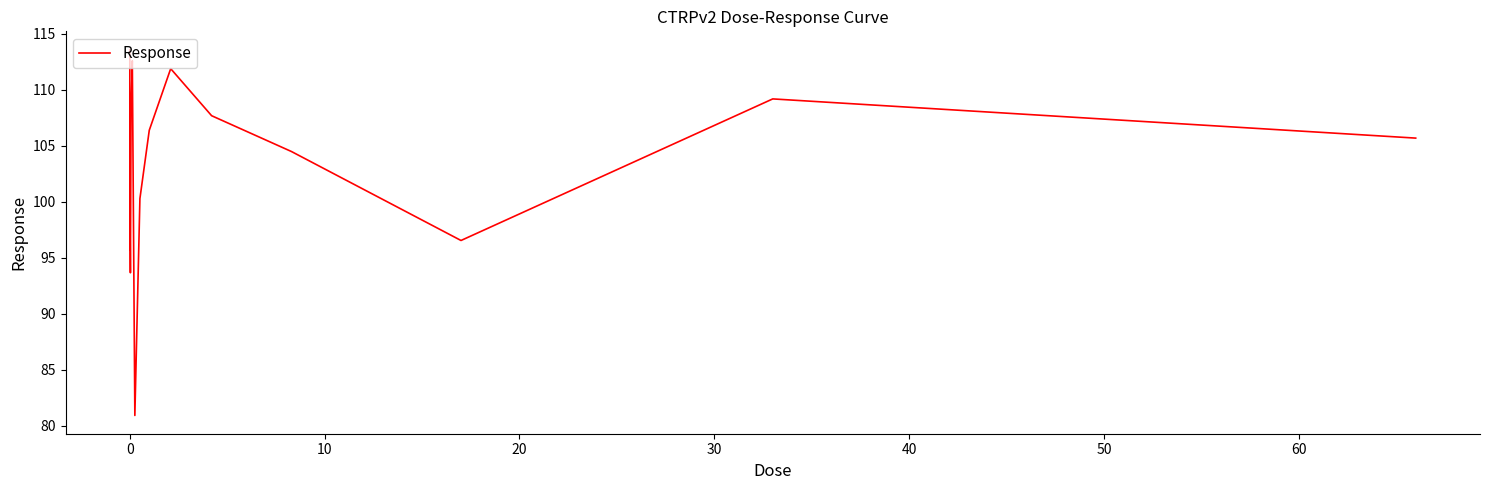

What is the difference between the maximum and minimum values?

32.7